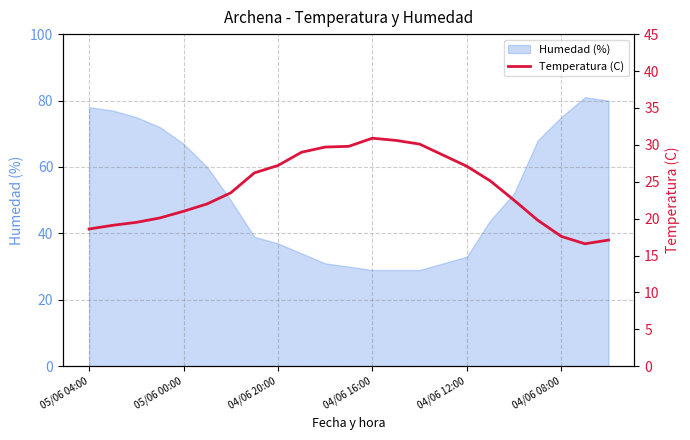

What is the smallest value displayed?

16.6